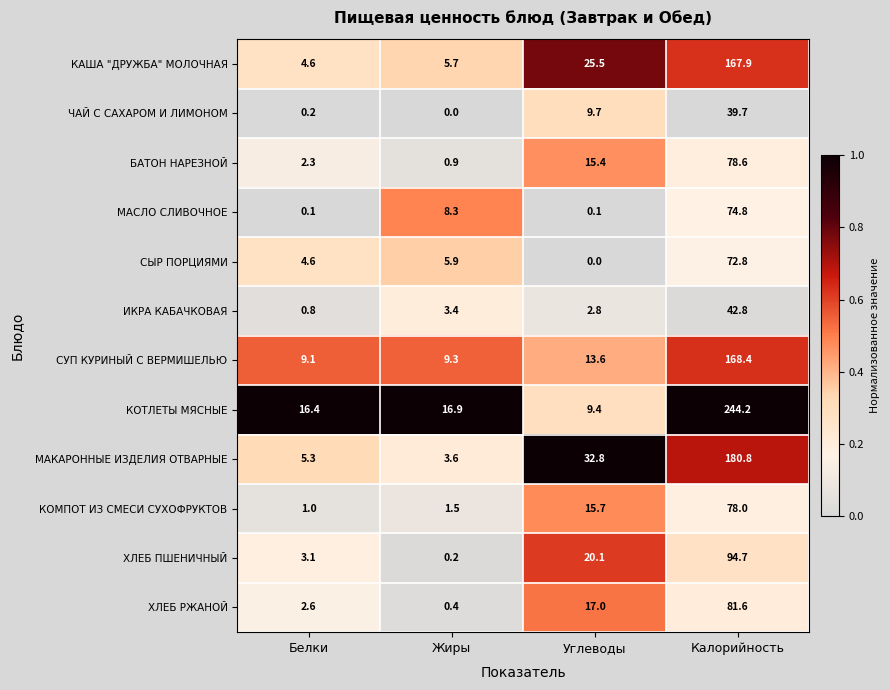

Is it true that ЧАЙ С САХАРОМ И ЛИМОНОМ equals 0.0 at Жиры?

True